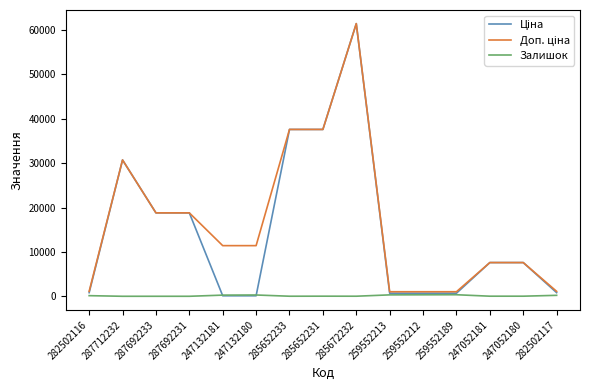

What is the spread (max minus min) of values at 287712232?

30717.1